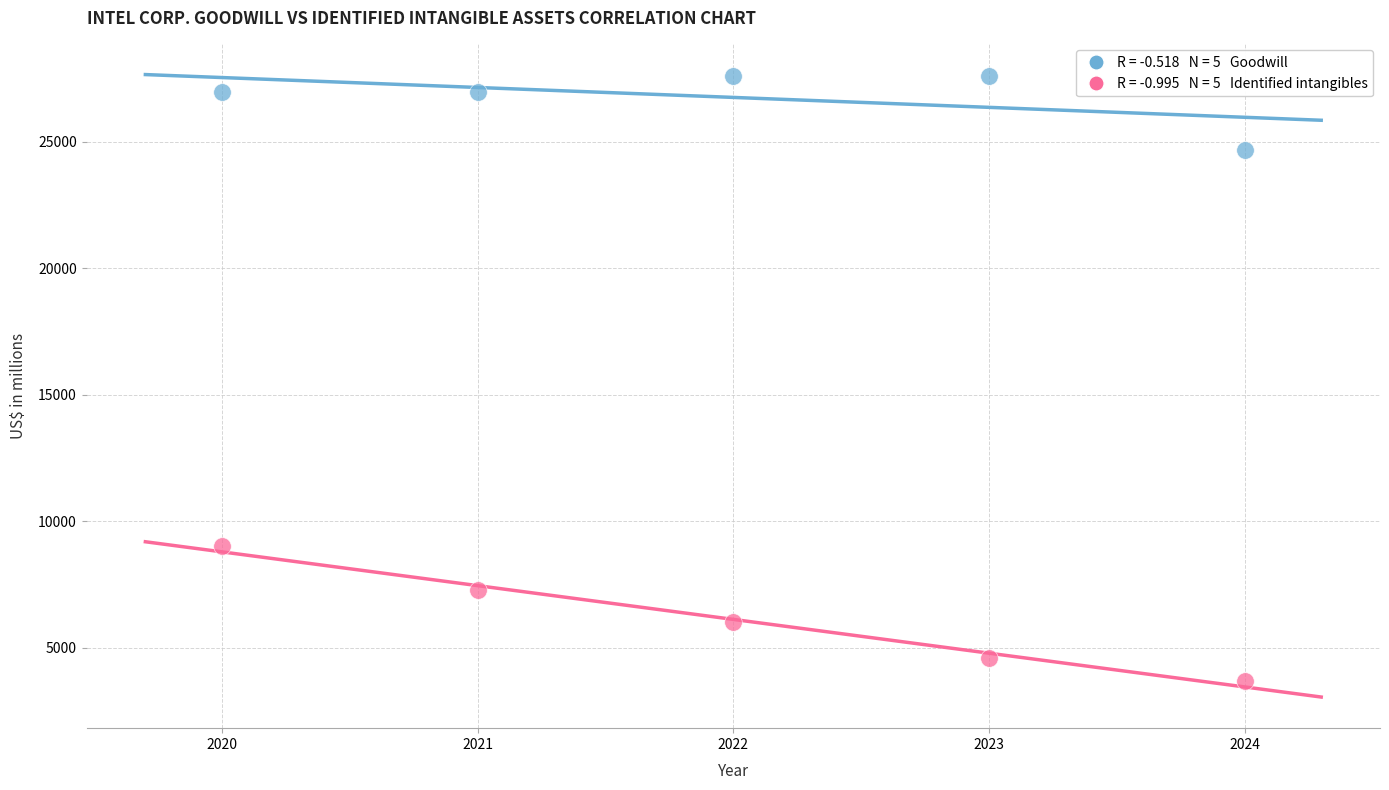

Across all data points, what is the range of X values (max minus min)?

4